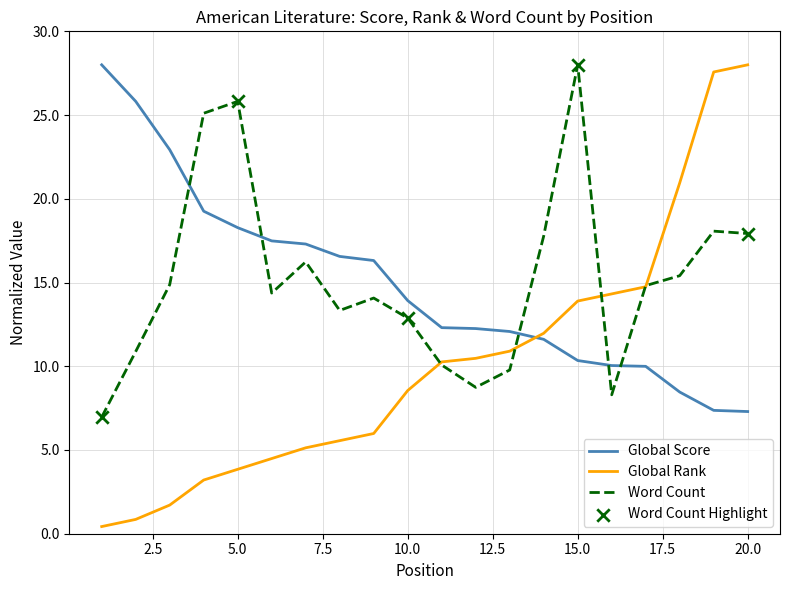

Which series has the largest range (max minus min)?

Global Rank